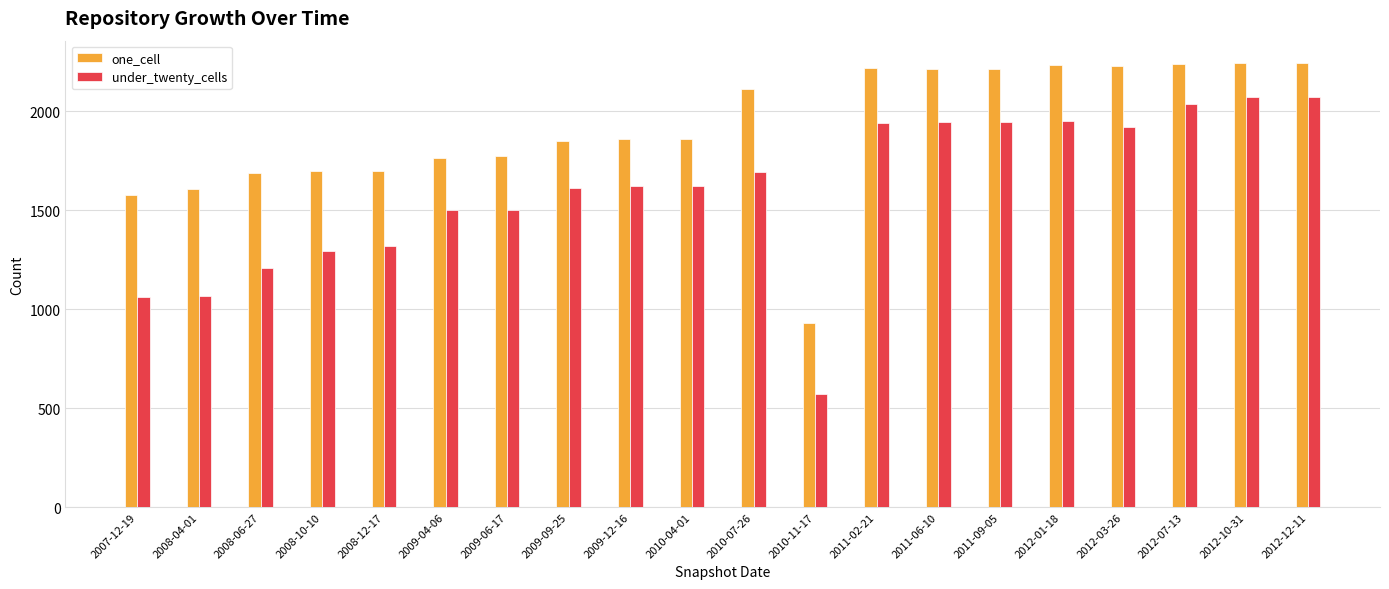

What is the difference between the one_cell values at 2011-06-10 and 2012-07-13?

25